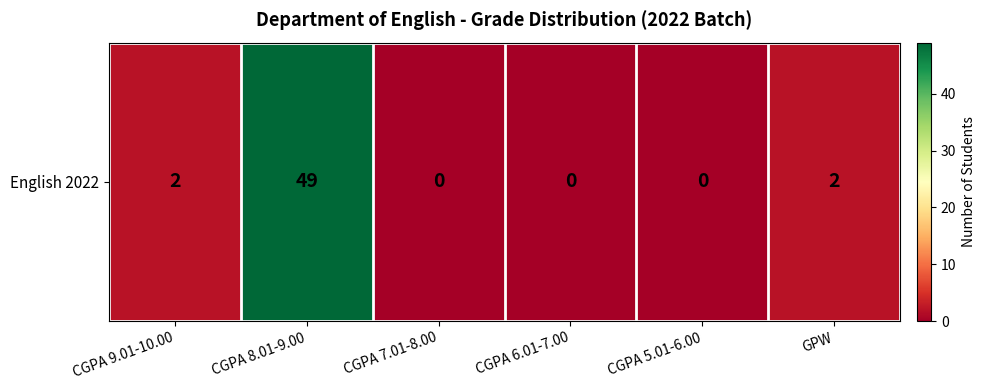

What is the difference between the maximum and minimum values?

49